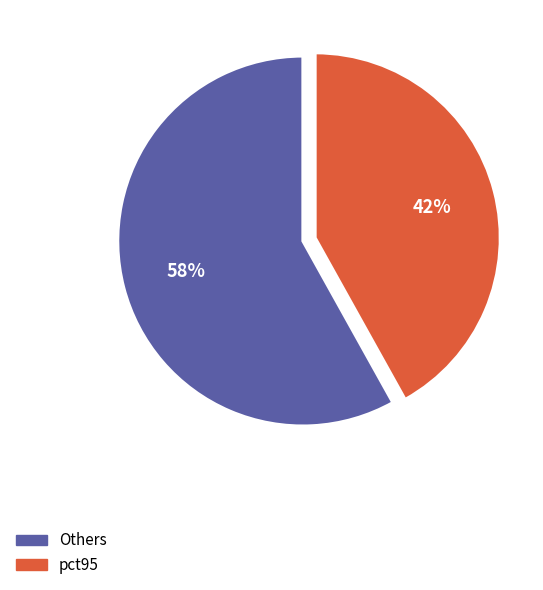

To the nearest percent, what is the difference between the largest and smallest slice percentages?

16%